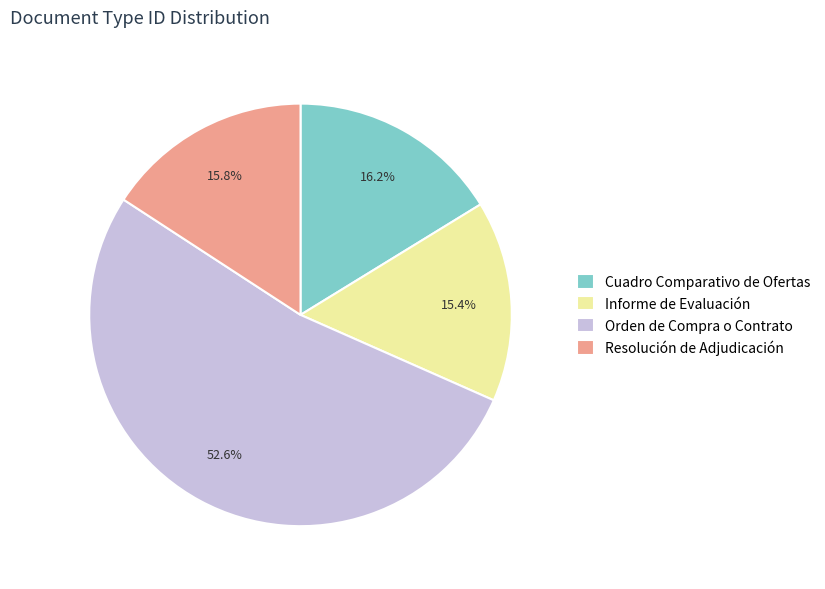

What is the largest slice in the pie chart?

Orden de Compra o Contrato